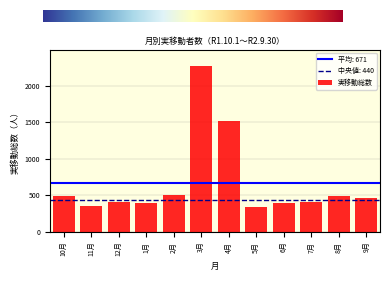

What is the minimum value shown in the chart?

347